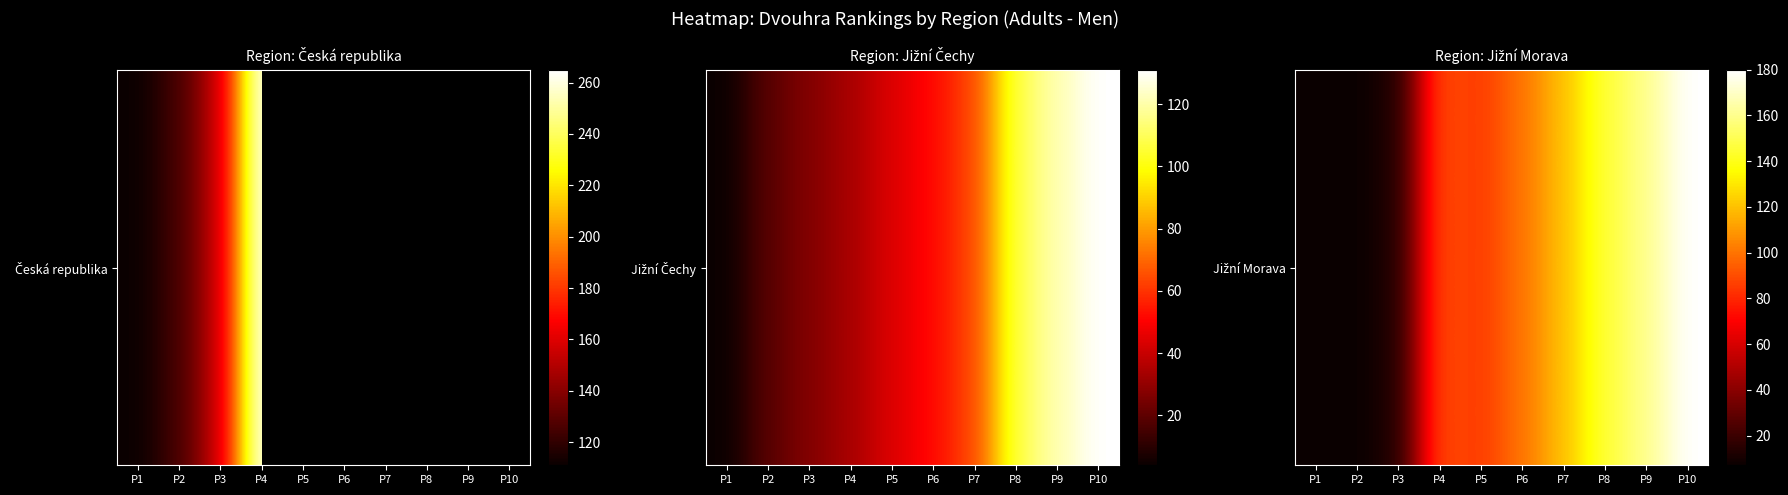

Is it true that the value at P1 is 7?

True